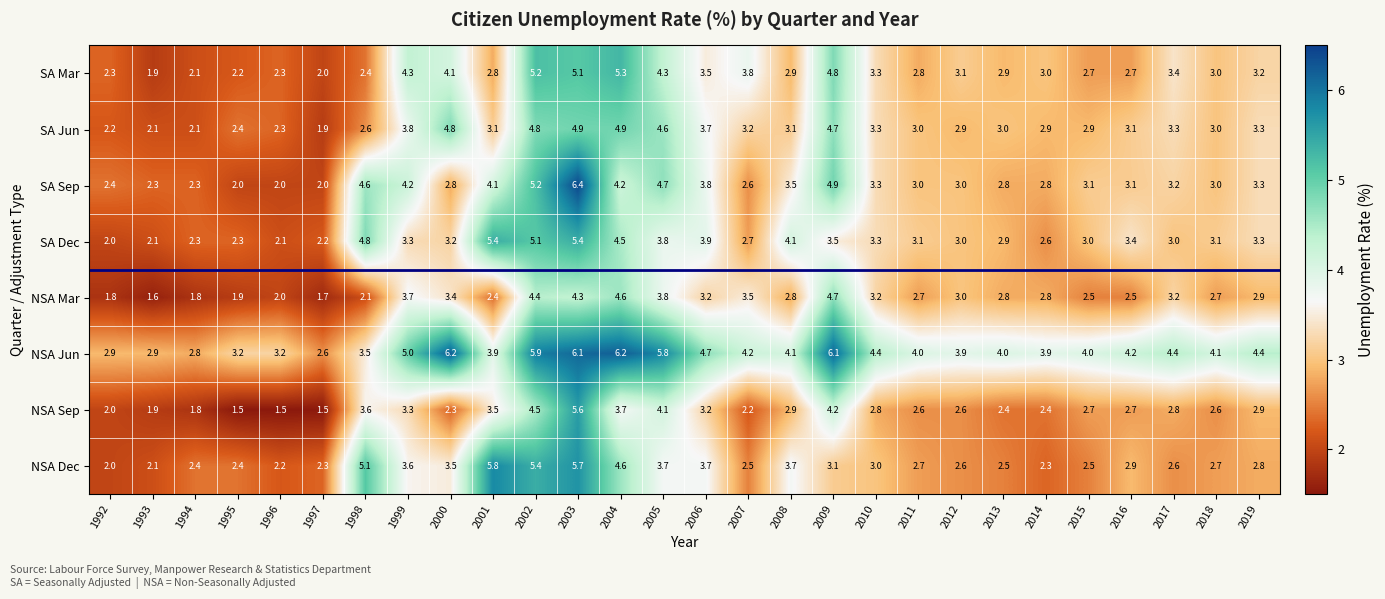

What is the average value of the NSA Jun series?

4.3